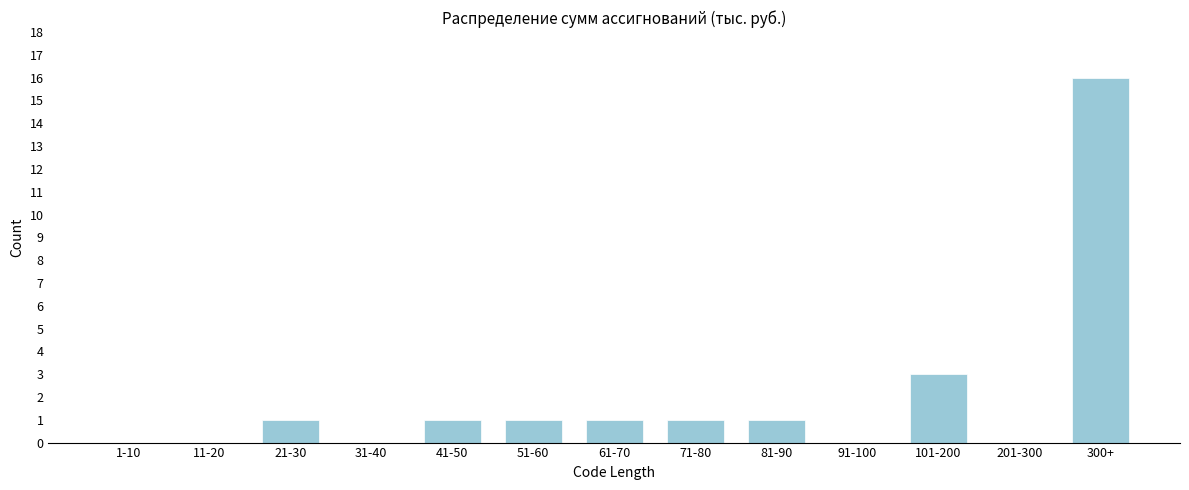

Reading left to right, what are all the values shown in this chart?

1-10=0	11-20=0	21-30=1	31-40=0	41-50=1	51-60=1	61-70=1	71-80=1	81-90=1	91-100=0	101-200=3	201-300=0	300+=16